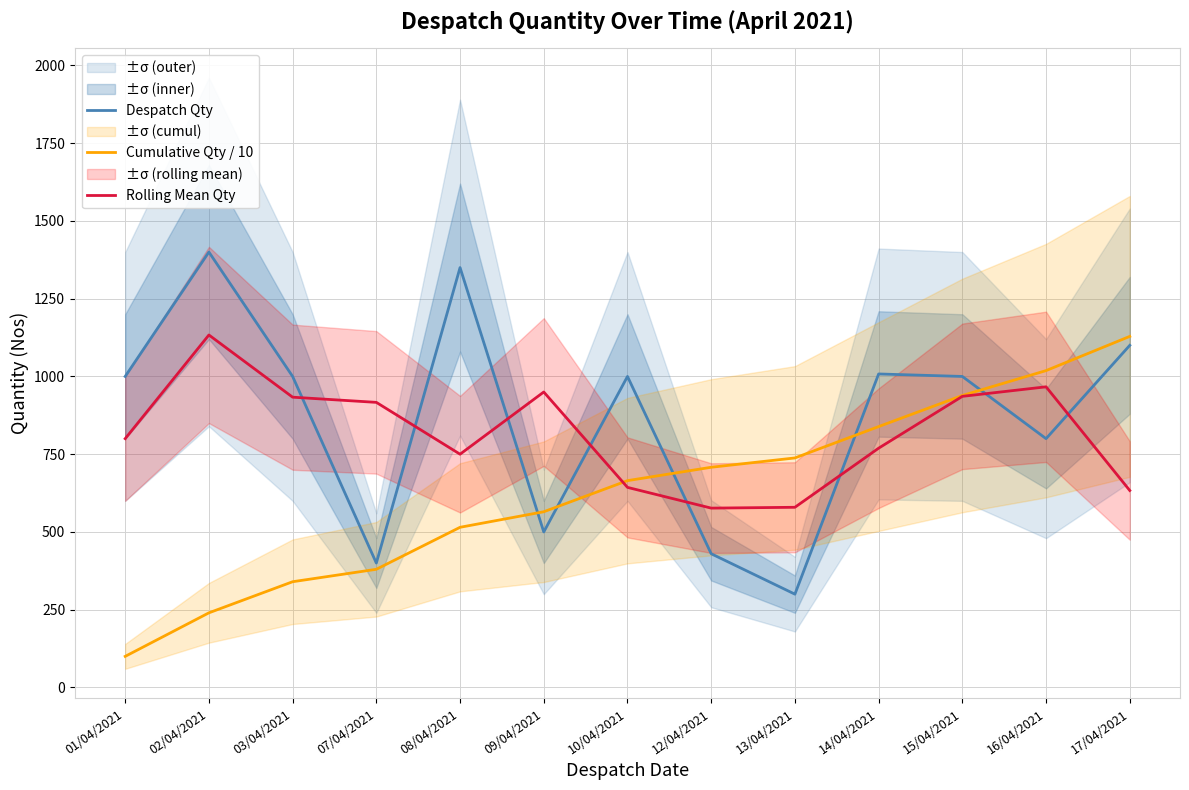

How many lines are shown in the chart?

3